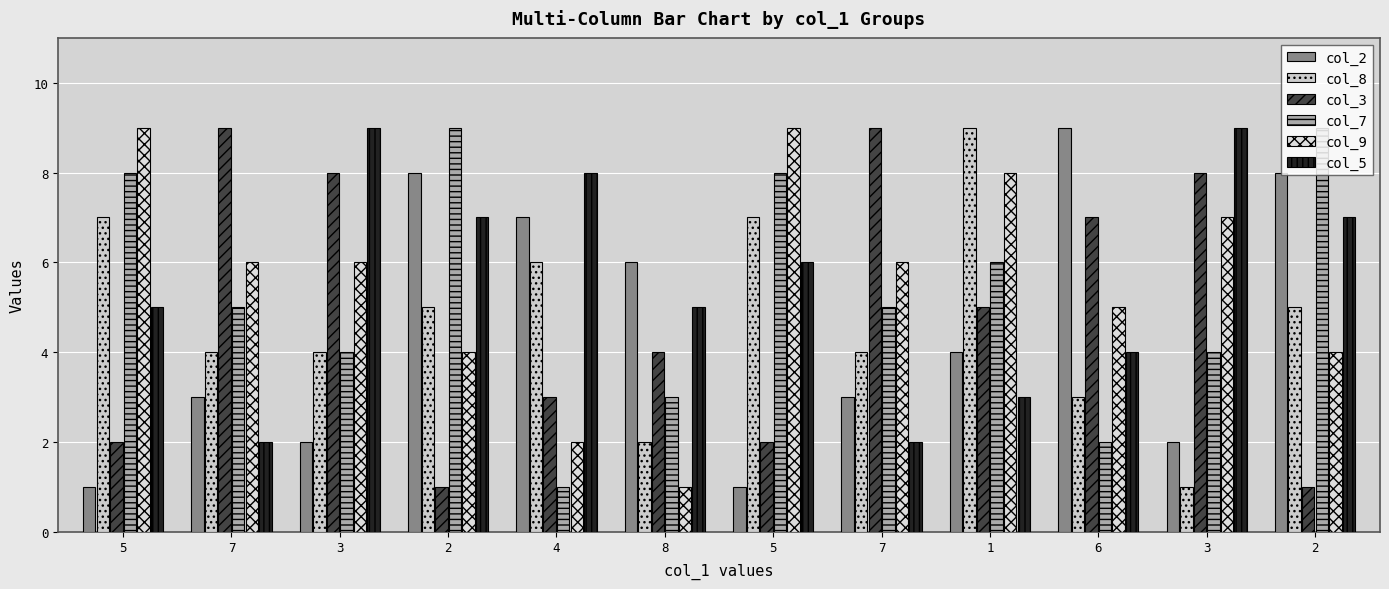

How many categories are shown in the chart?

12